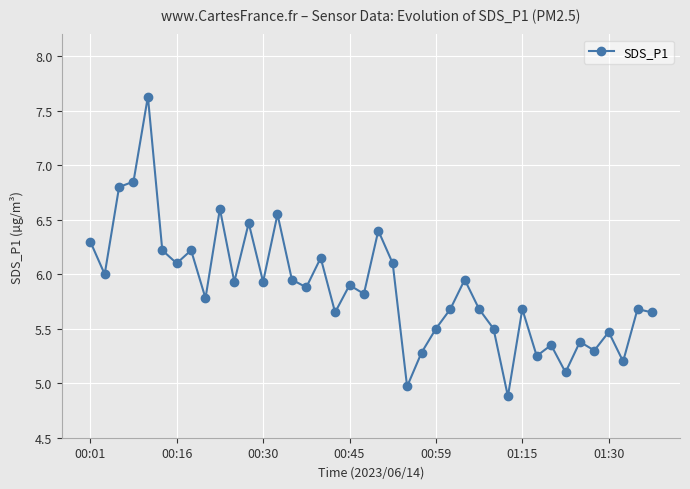

True or false: there are more than 1 points higher than both neighbors.

True